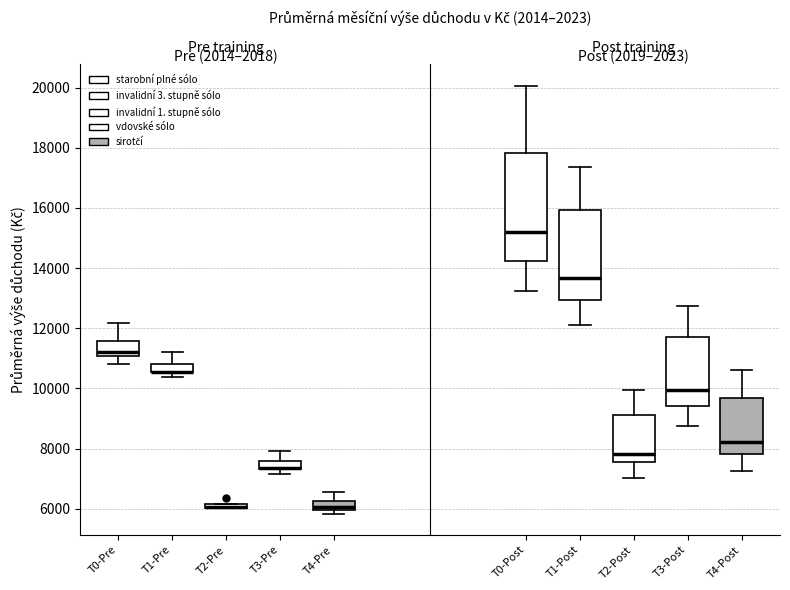

Comparing the boxes themselves (not the whiskers), which one is the tallest?

T0-Post